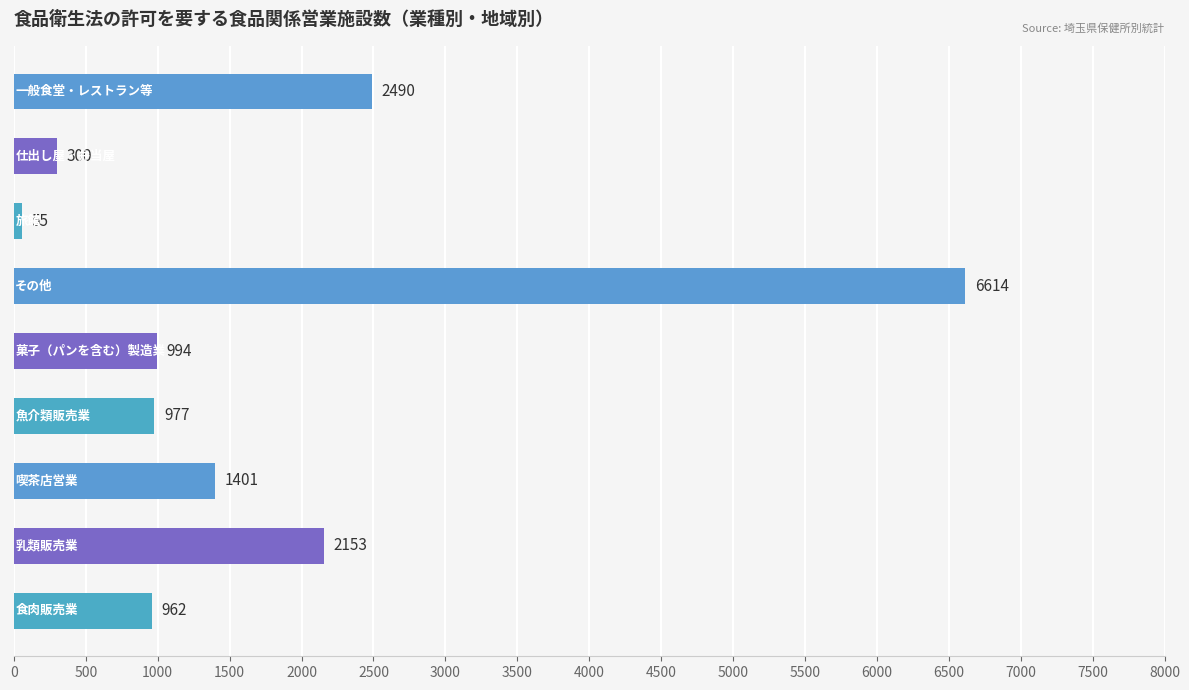

What is the difference between the maximum and minimum values?

6559